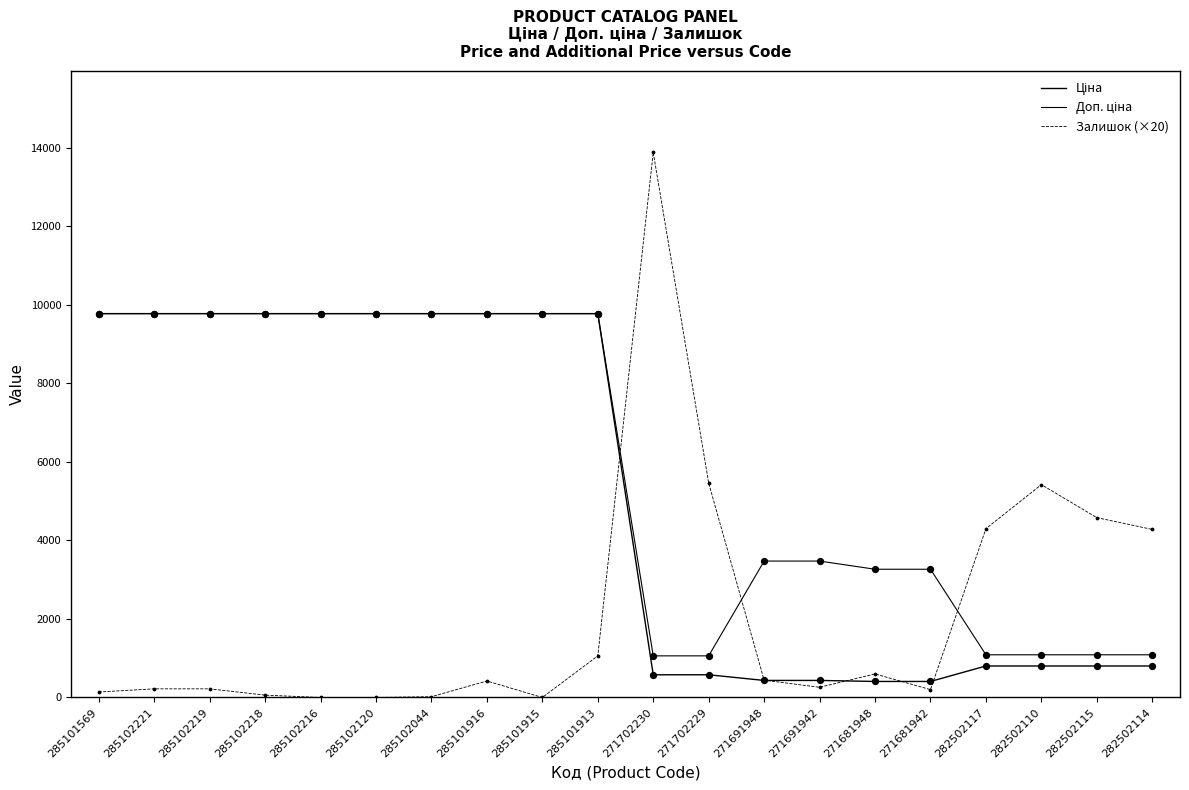

Is the value of Залишок (×20) at 271681948 greater than the value of Доп. ціна at 271702230?

No